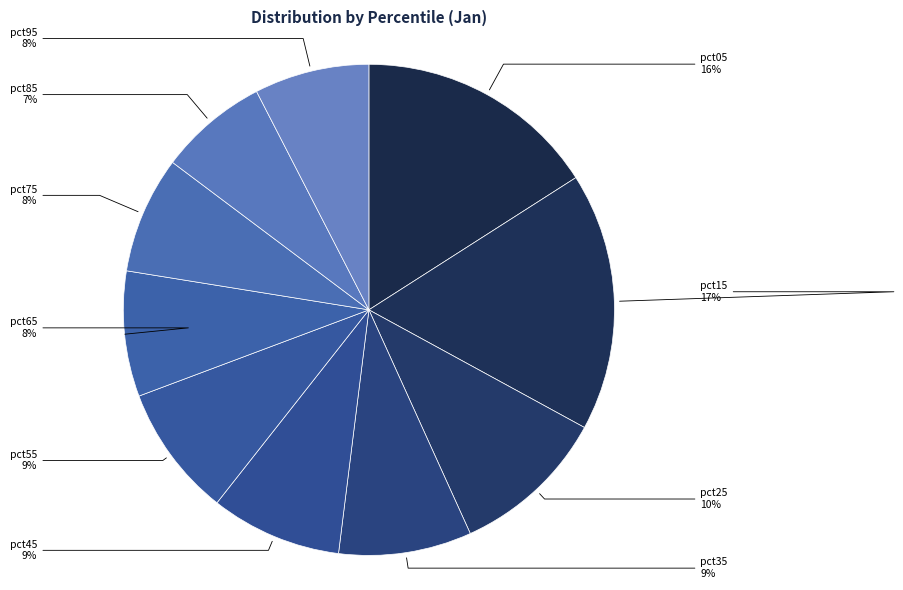

To the nearest percent, what percentage of the pie is pct55?

9%